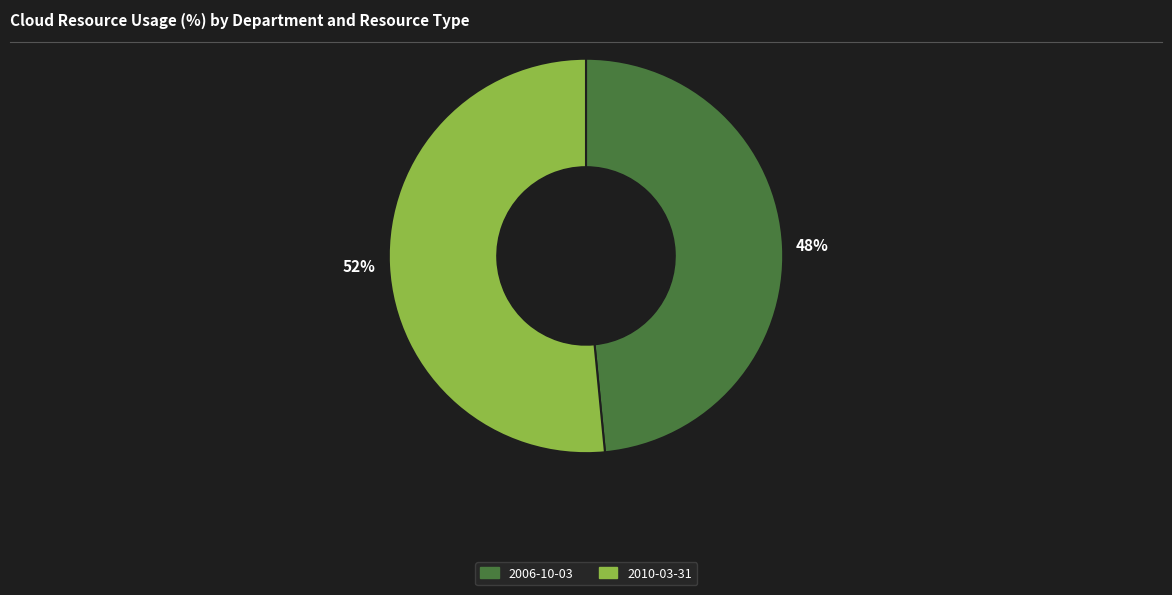

Which category has the smallest portion of the pie?

2006-10-03